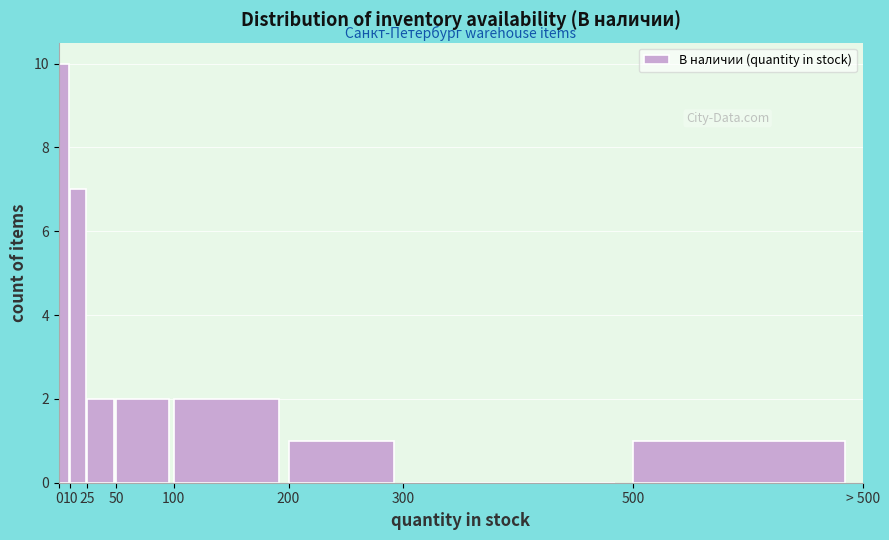

Reading left to right, transcribe all the data shown in this chart.

0=10	10=7	25=2	50=2	100=2	200=1	300=0	500=1